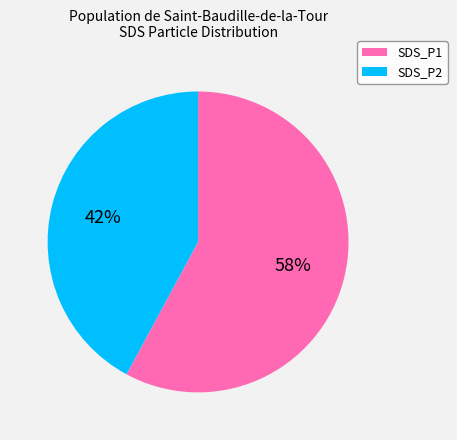

To the nearest percent, what portion does SDS_P1 represent?

58%